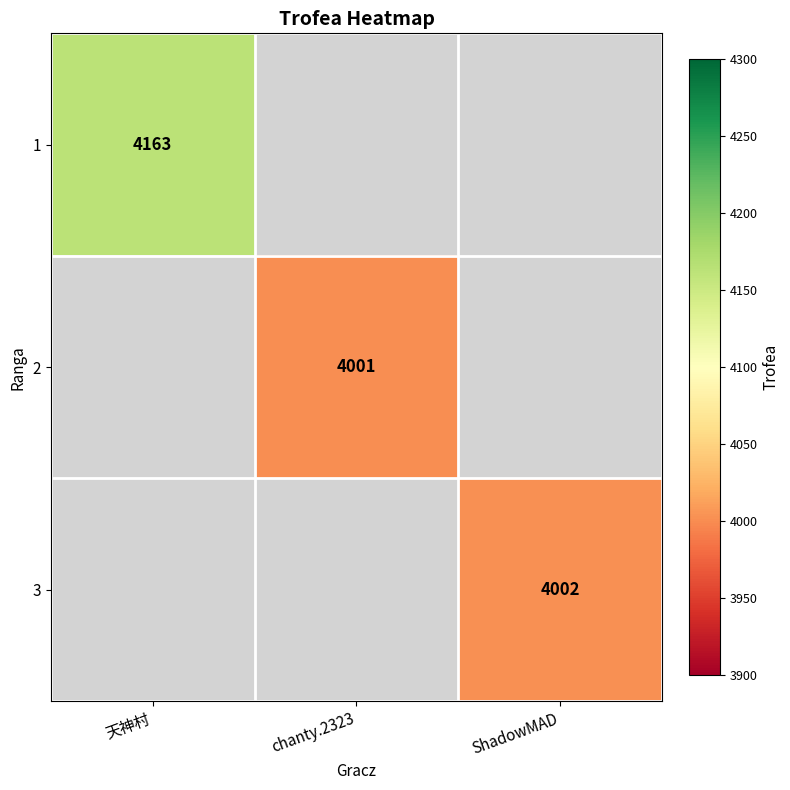

The value of 2 at chanty.2323 is 2408. True or false?

False